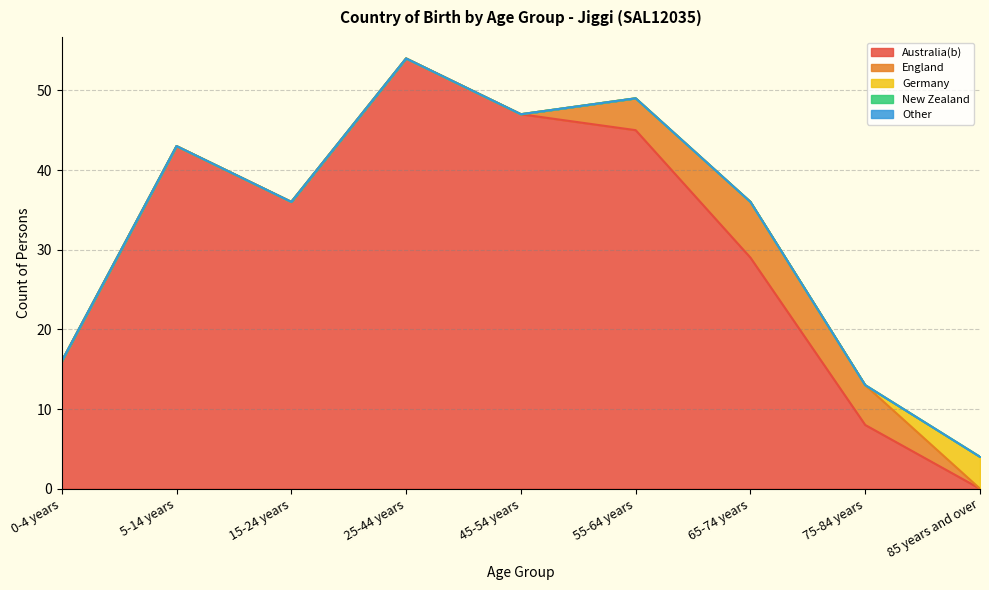

Which series has the widest spread of values?

Australia(b)